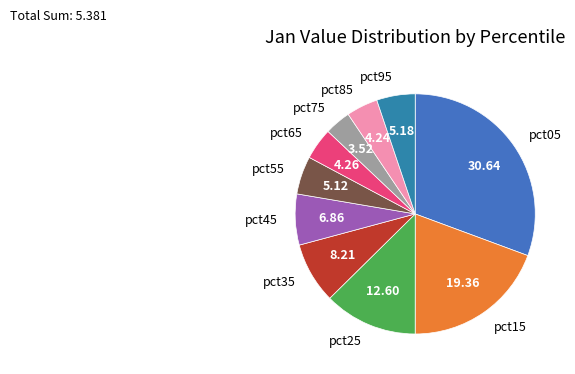

Between pct65 and pct05, which is larger?

pct05